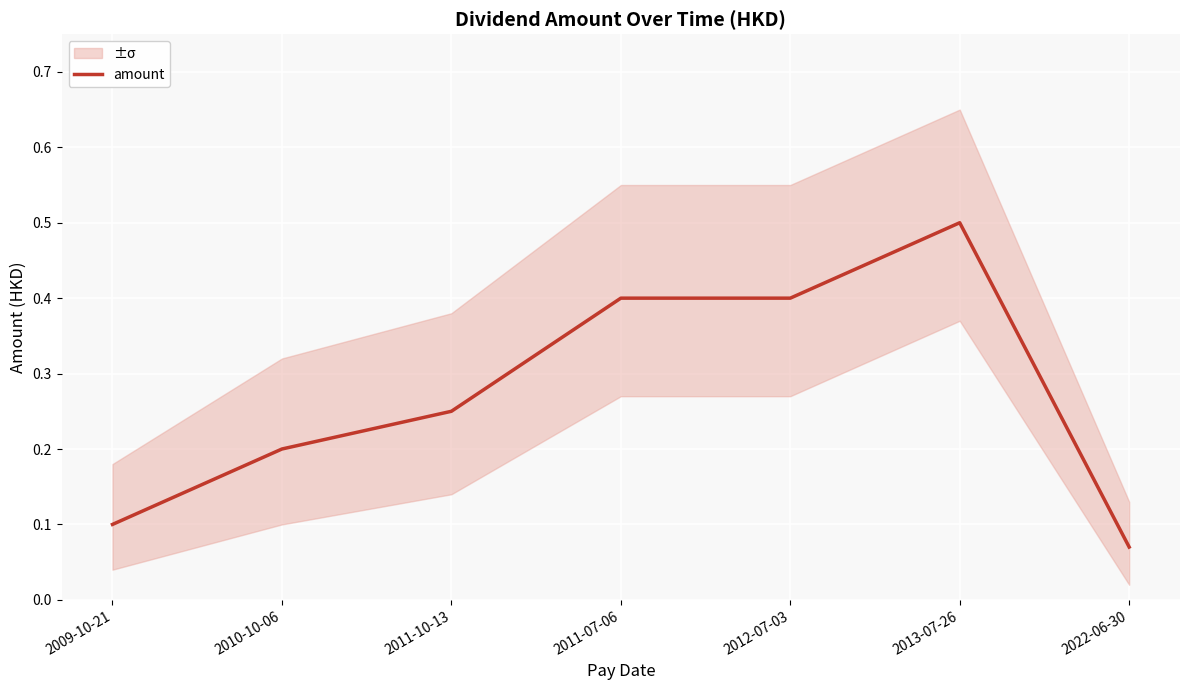

What is the difference between the second highest and second lowest values?

0.3